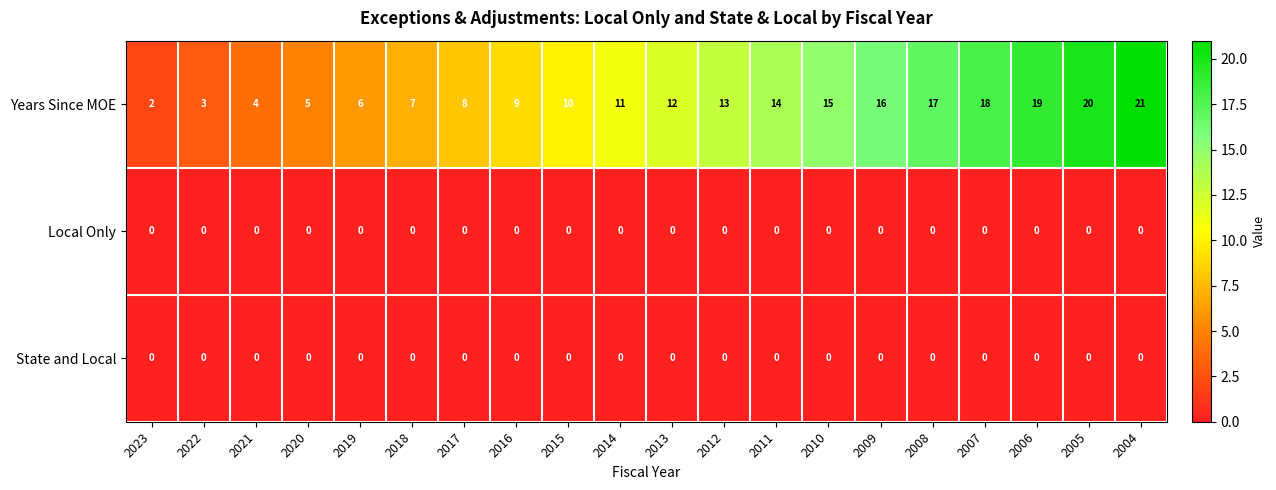

What is the highest value of the Years Since MOE series?

21